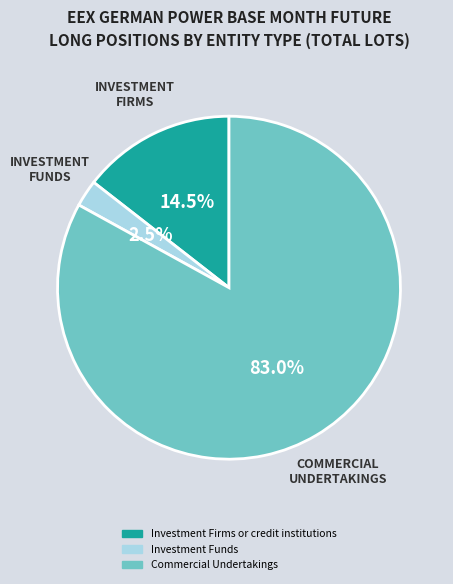

How much of the chart is everything except Investment Funds?

97.5%